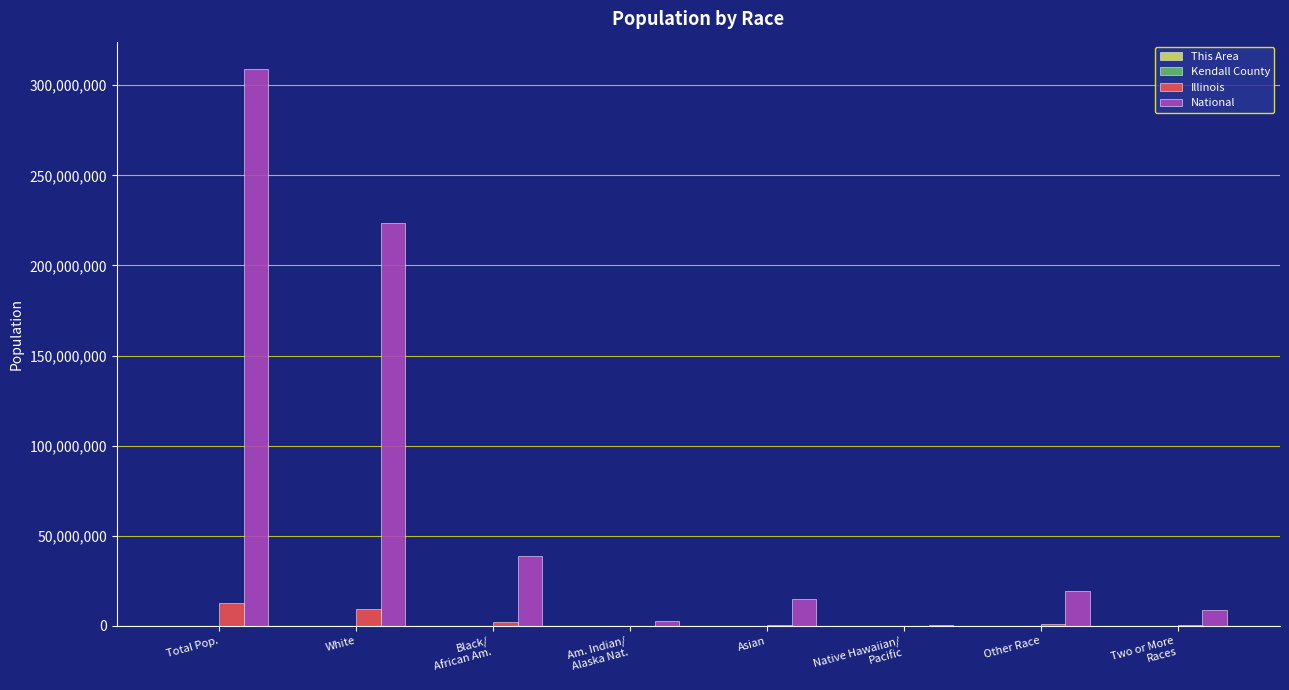

The National series shows 14674252 at Asian. True or false?

True